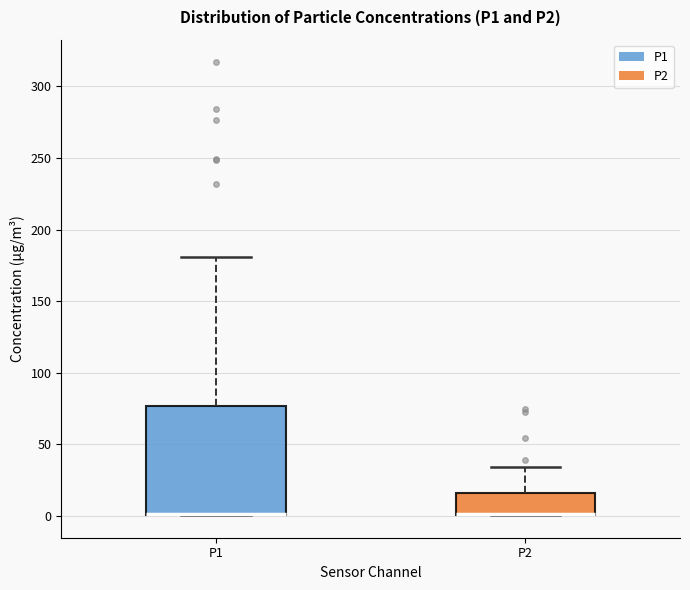

Where is the lower edge of the box for P2 on the y-axis? The values are not printed on the chart, so give them approximately, as read against the axis.

0